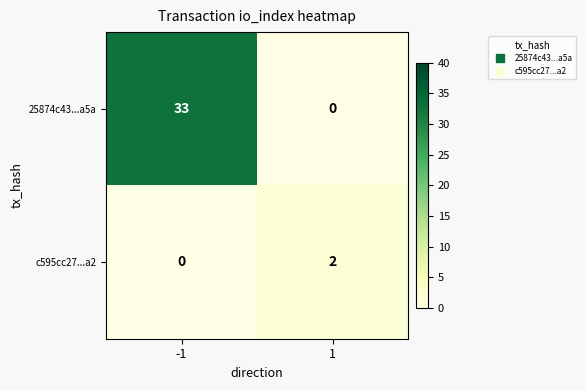

How many series are shown in this chart?

2